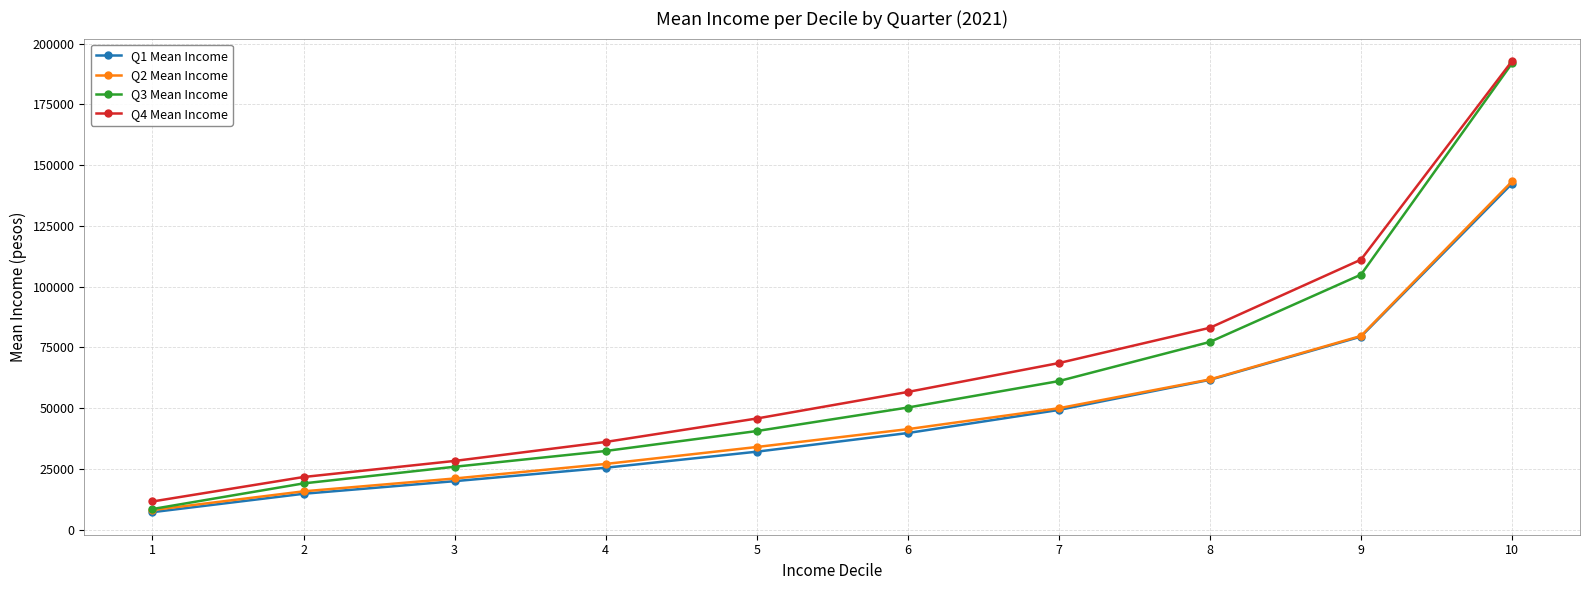

At which category does the chart reach its peak across all series?

10